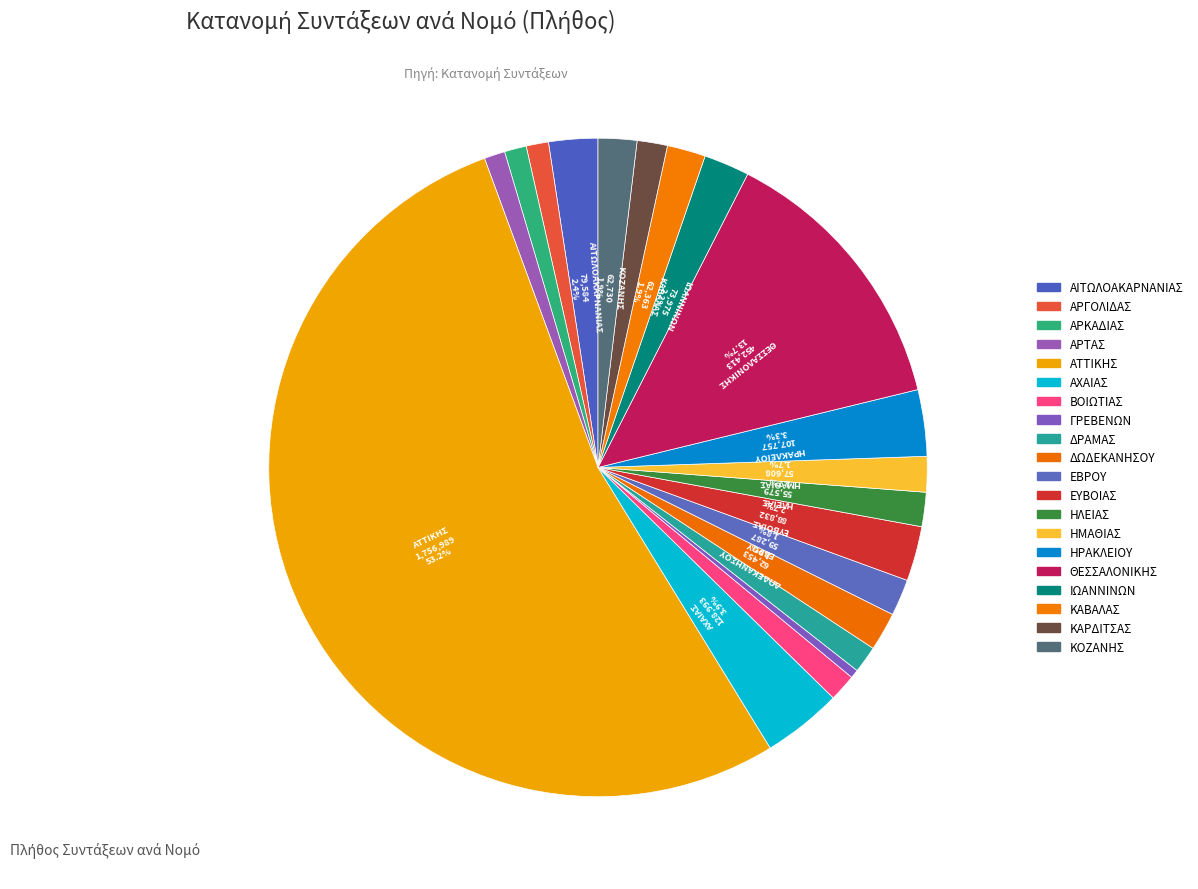

True or false: ΗΡΑΚΛΕΙΟΥ accounts for 3% of the total.

True